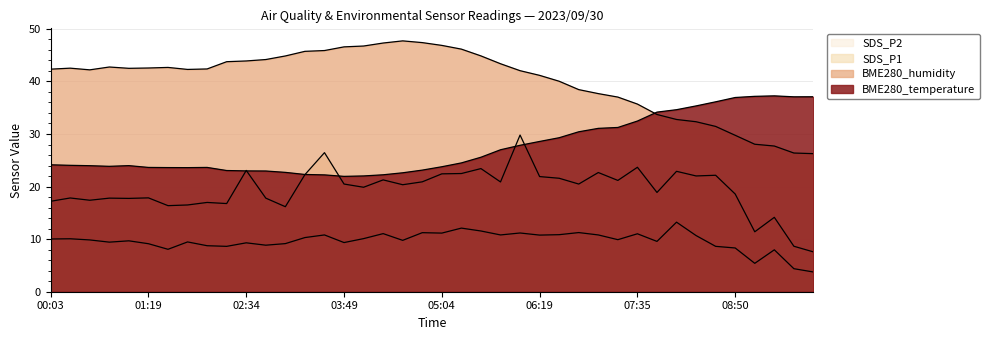

What is the difference between the second highest and second lowest values in the SDS_P1 series?

17.8